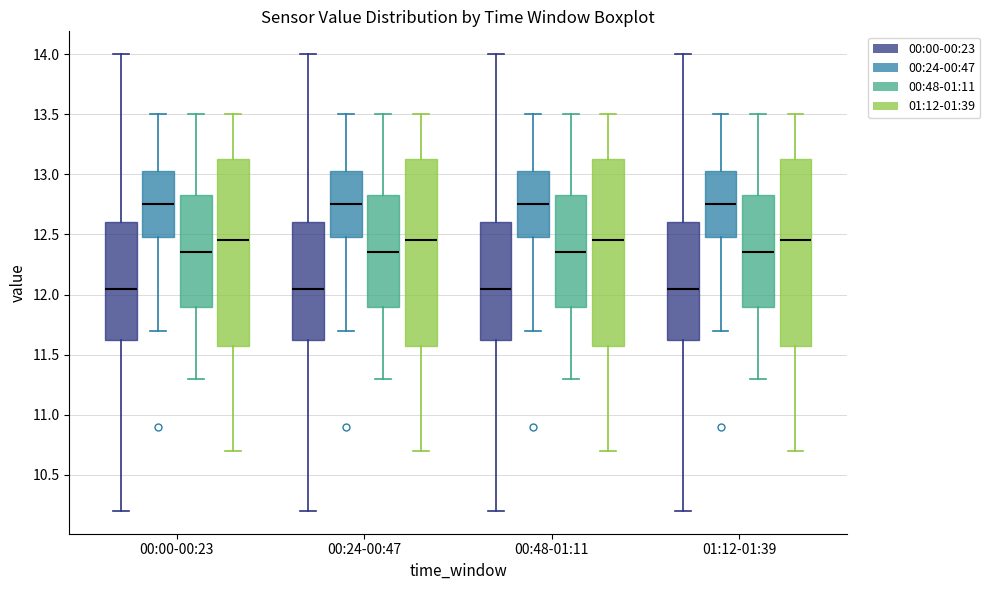

Reading left to right, read every box against the y-axis: the position of its median line, the range the box covers, and the ends of its whiskers. The values are not printed on the chart, so give them approximately, as read against the axis.

00:00-00:23 (00:00-00:23): median 12.05, box 11.65 to 12.60, whiskers 10.20 to 14.00
00:00-00:23 (00:24-00:47): median 12.75, box 12.50 to 13.05, whiskers 11.70 to 13.50
00:00-00:23 (00:48-01:11): median 12.35, box 11.90 to 12.85, whiskers 11.30 to 13.50
00:00-00:23 (01:12-01:39): median 12.45, box 11.60 to 13.15, whiskers 10.70 to 13.50
00:24-00:47 (00:00-00:23): median 12.05, box 11.65 to 12.60, whiskers 10.20 to 14.00
00:24-00:47 (00:24-00:47): median 12.75, box 12.50 to 13.05, whiskers 11.70 to 13.50
00:24-00:47 (00:48-01:11): median 12.35, box 11.90 to 12.85, whiskers 11.30 to 13.50
00:24-00:47 (01:12-01:39): median 12.45, box 11.60 to 13.15, whiskers 10.70 to 13.50
00:48-01:11 (00:00-00:23): median 12.05, box 11.65 to 12.60, whiskers 10.20 to 14.00
00:48-01:11 (00:24-00:47): median 12.75, box 12.50 to 13.05, whiskers 11.70 to 13.50
00:48-01:11 (00:48-01:11): median 12.35, box 11.90 to 12.85, whiskers 11.30 to 13.50
00:48-01:11 (01:12-01:39): median 12.45, box 11.60 to 13.15, whiskers 10.70 to 13.50
01:12-01:39 (00:00-00:23): median 12.05, box 11.65 to 12.60, whiskers 10.20 to 14.00
01:12-01:39 (00:24-00:47): median 12.75, box 12.50 to 13.05, whiskers 11.70 to 13.50
01:12-01:39 (00:48-01:11): median 12.35, box 11.90 to 12.85, whiskers 11.30 to 13.50
01:12-01:39 (01:12-01:39): median 12.45, box 11.60 to 13.15, whiskers 10.70 to 13.50